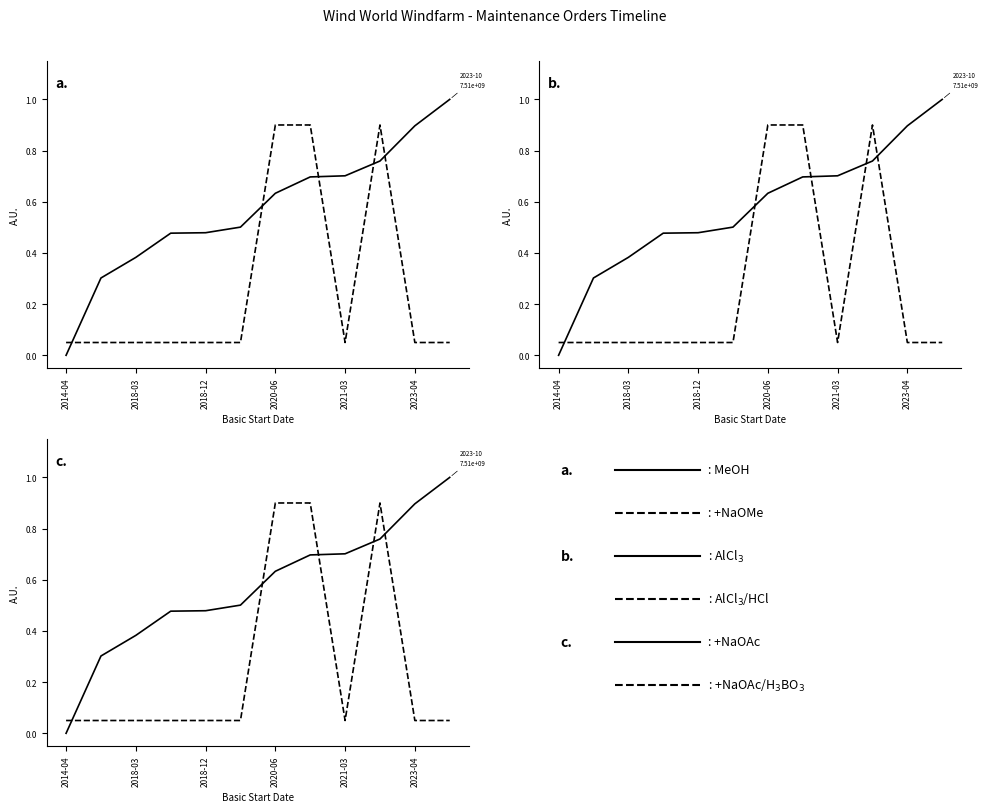

True or false: : MeOH and : AlCl$_3$/HCl intersect in this chart.

True